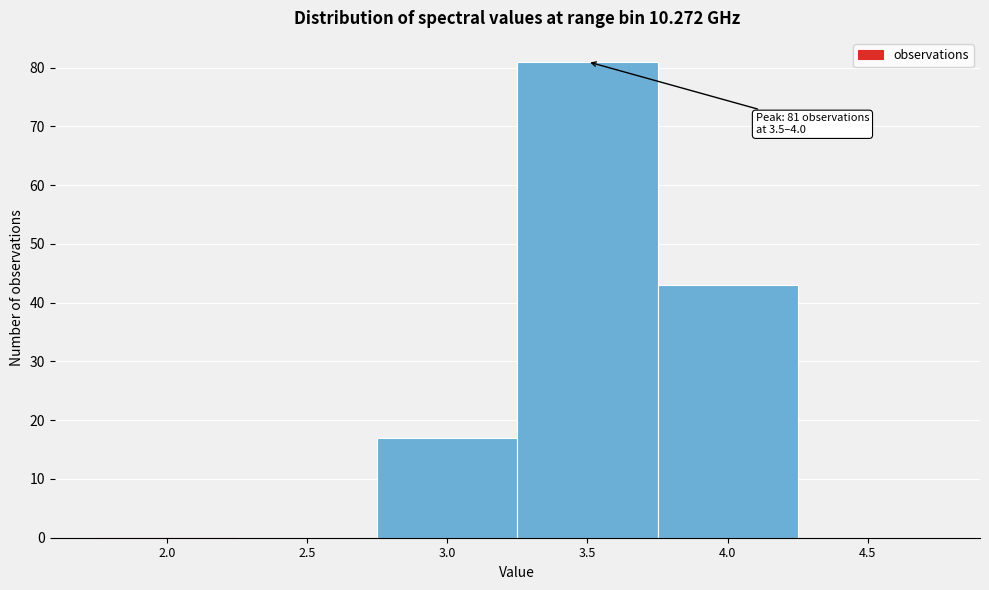

Reading left to right, transcribe all the data shown in this chart.

2.0=0	2.5=0	3.0=17	3.5=81	4.0=43	4.5=0